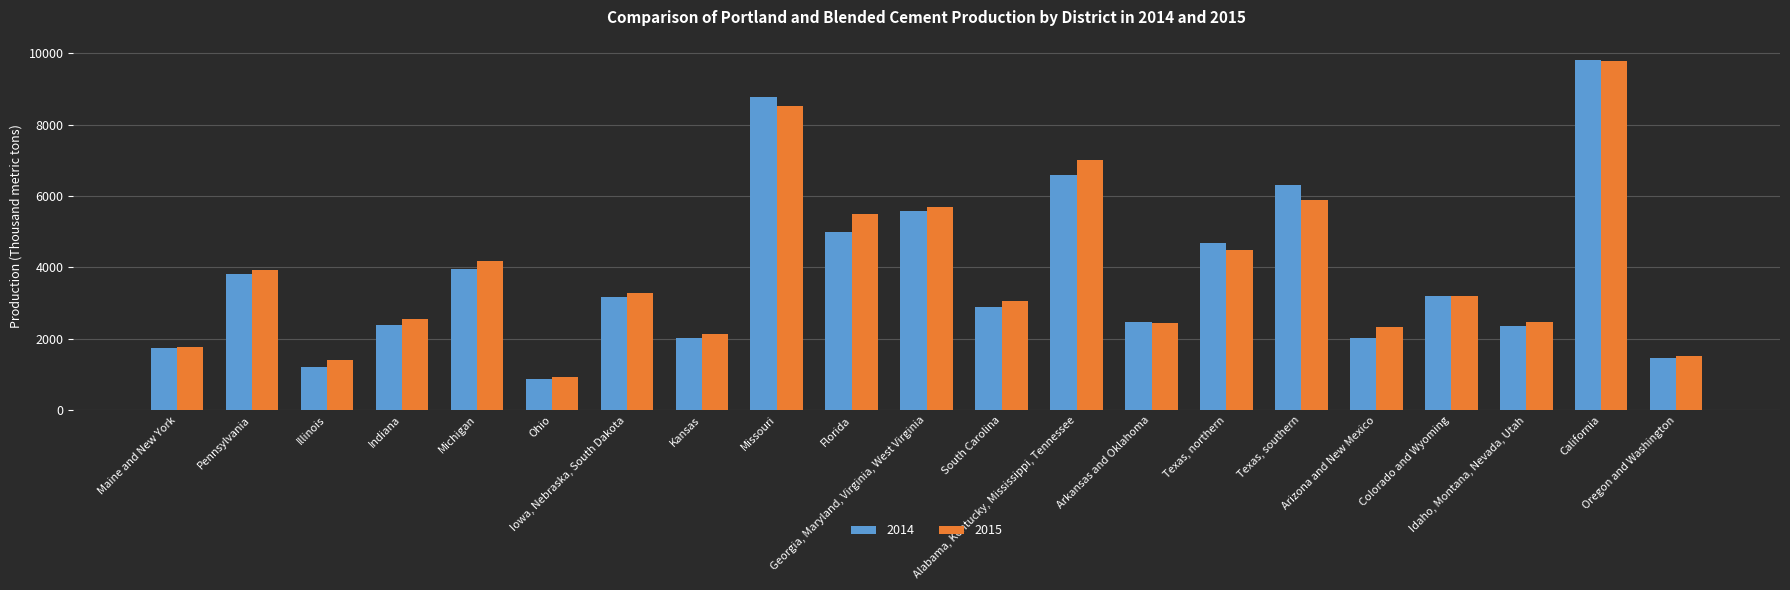

What is the label of the 2nd bar from the left?

Pennsylvania